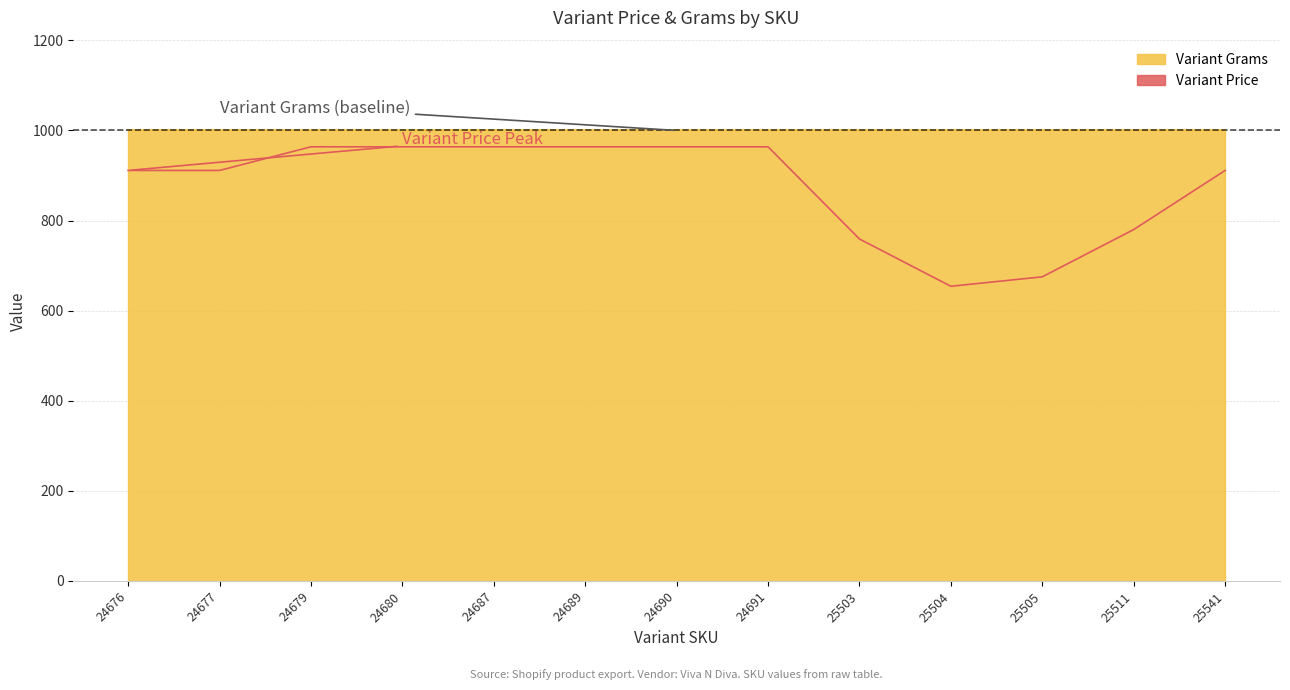

List the labels in order of value, largest first.

24679, 24680, 24687, 24689, 24690, 24691, 24676, 24677, 25541, 25511, 25503, 25505, 25504